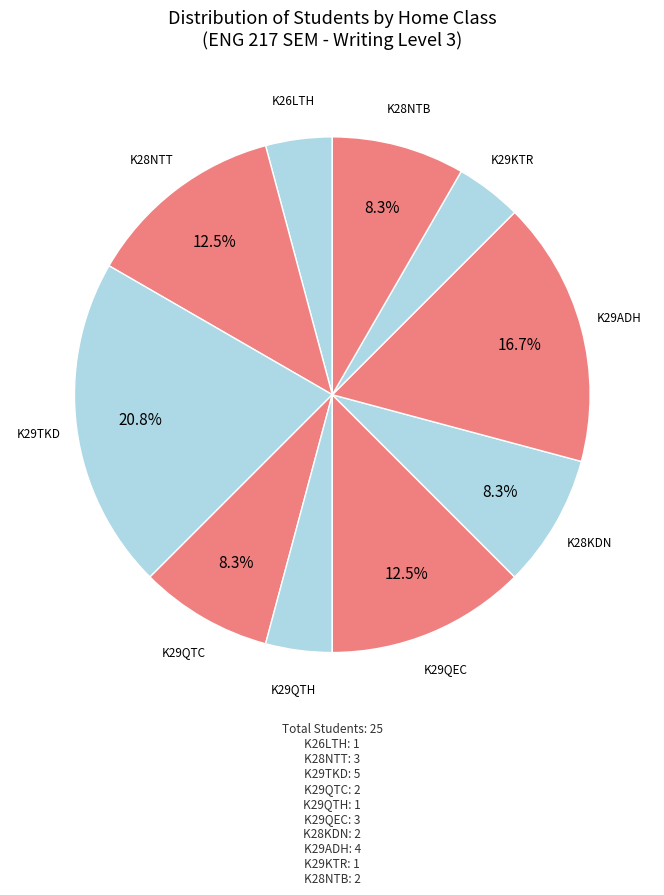

How many slices are in this pie chart?

10